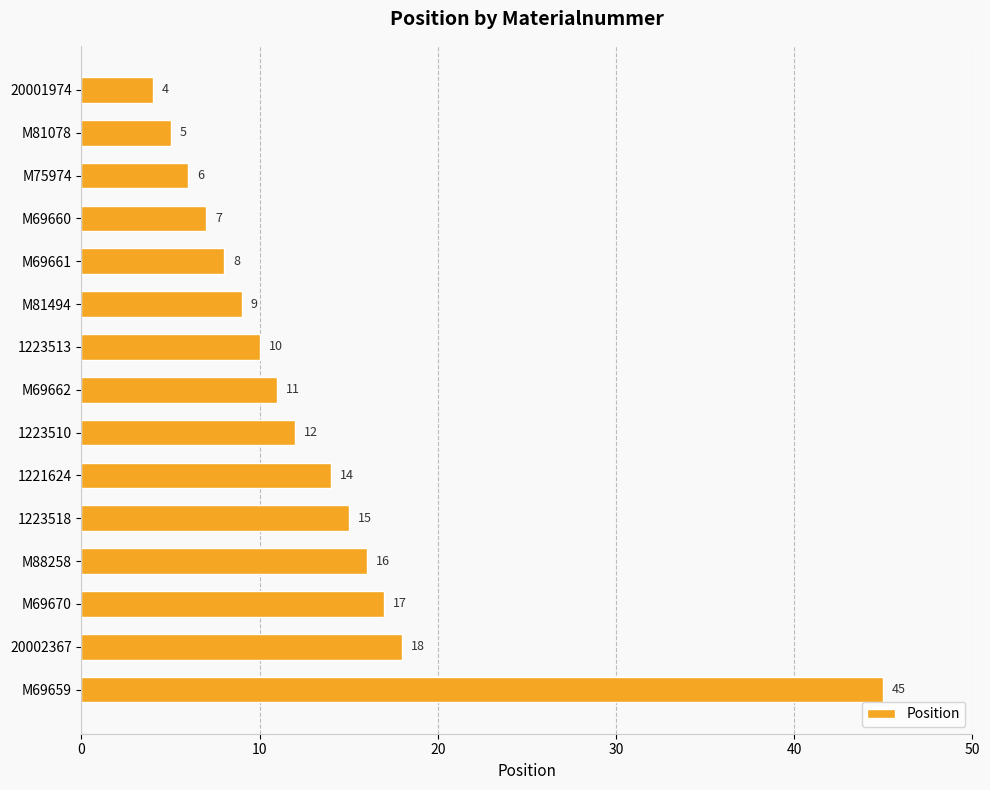

What is the difference between the second highest and minimum values?

14